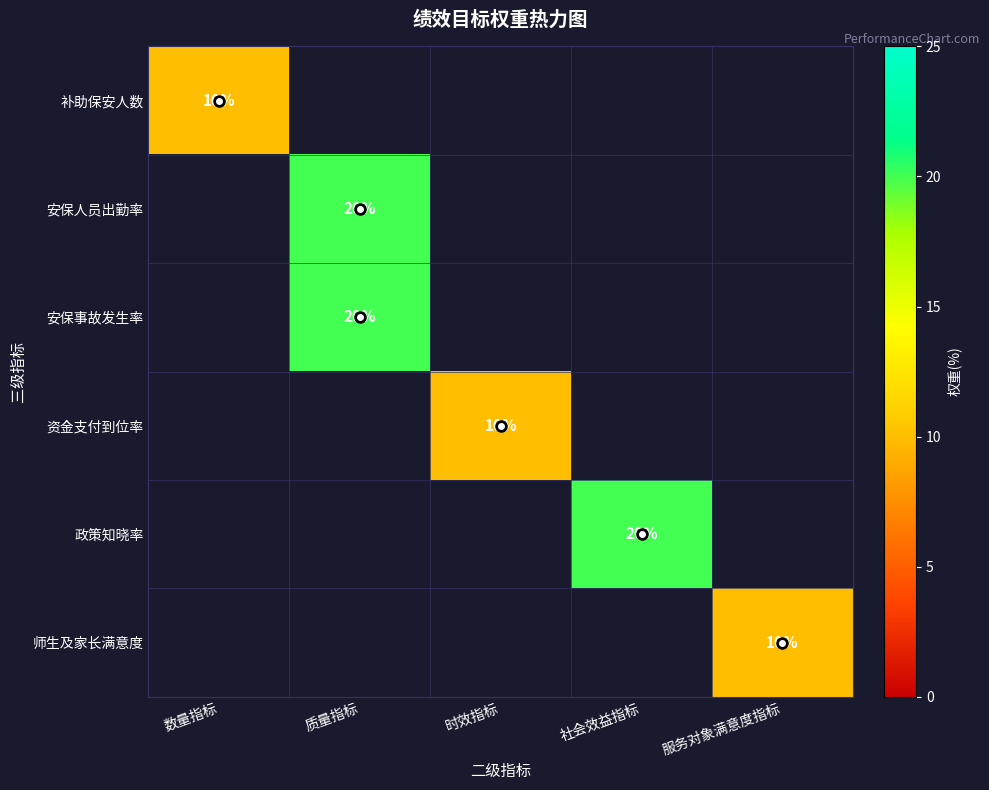

True or false: 资金支付到位率 has a value of 2 at 时效指标.

False